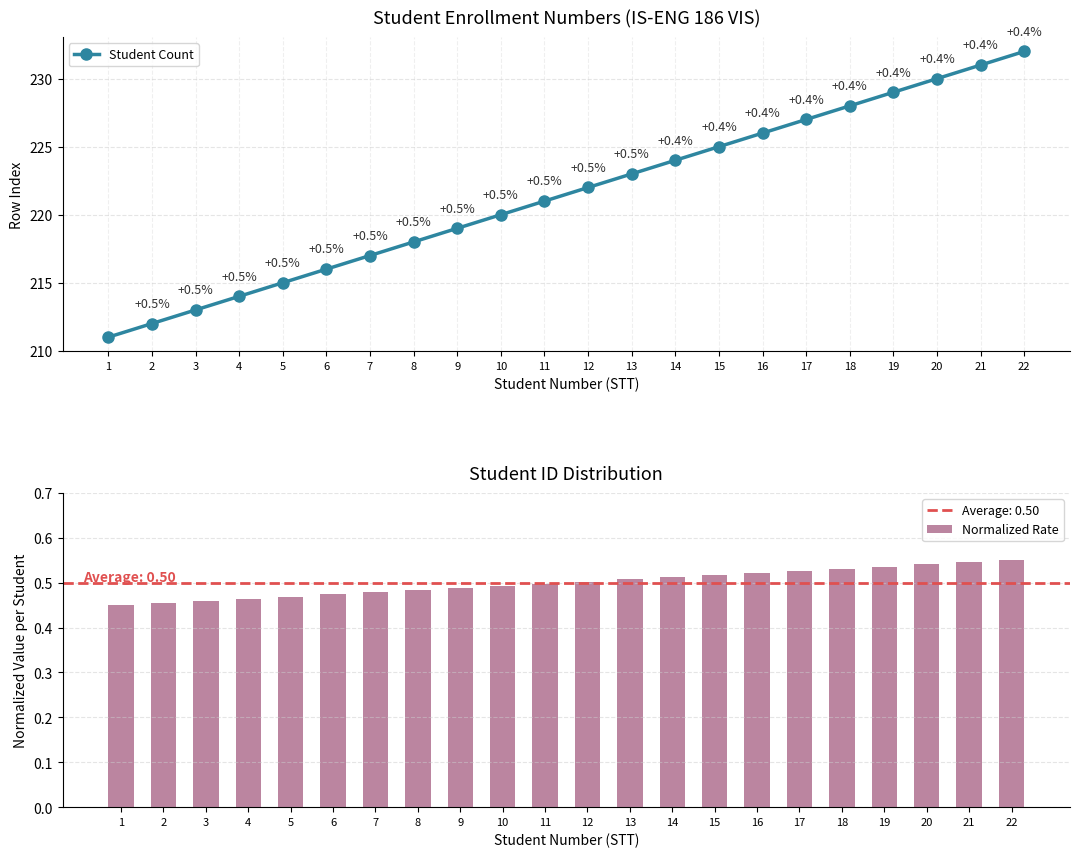

True or false: Student Count has more than 0 points higher than both neighbors.

False